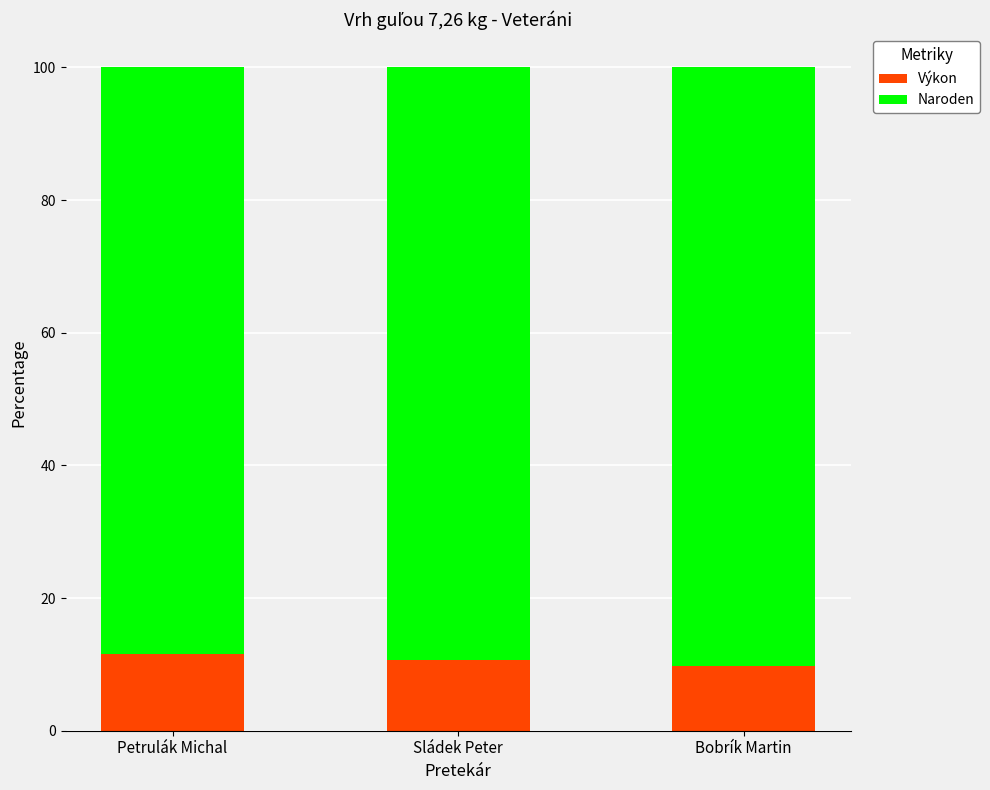

What is the minimum value for Výkon?

9.7